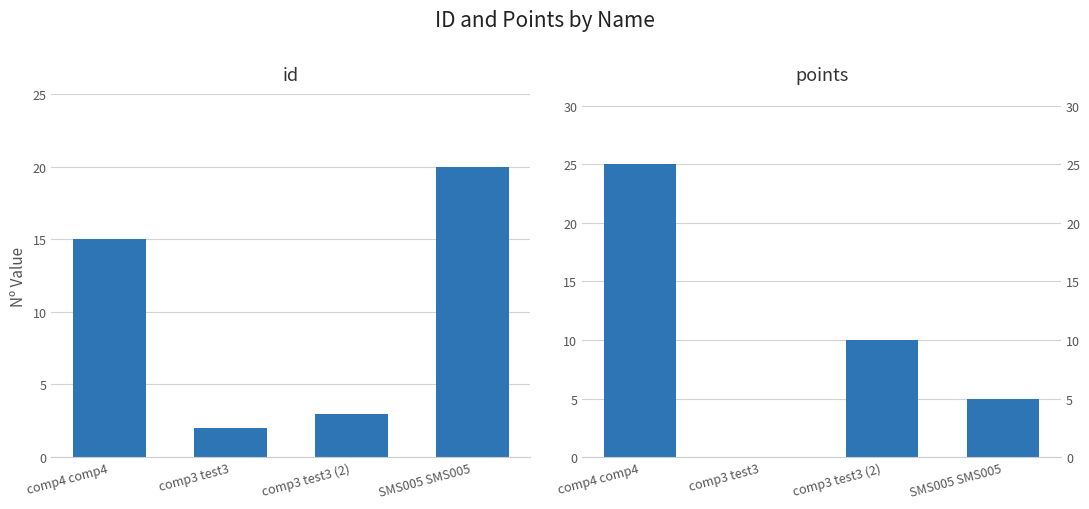

How many bars are there in each group?

2